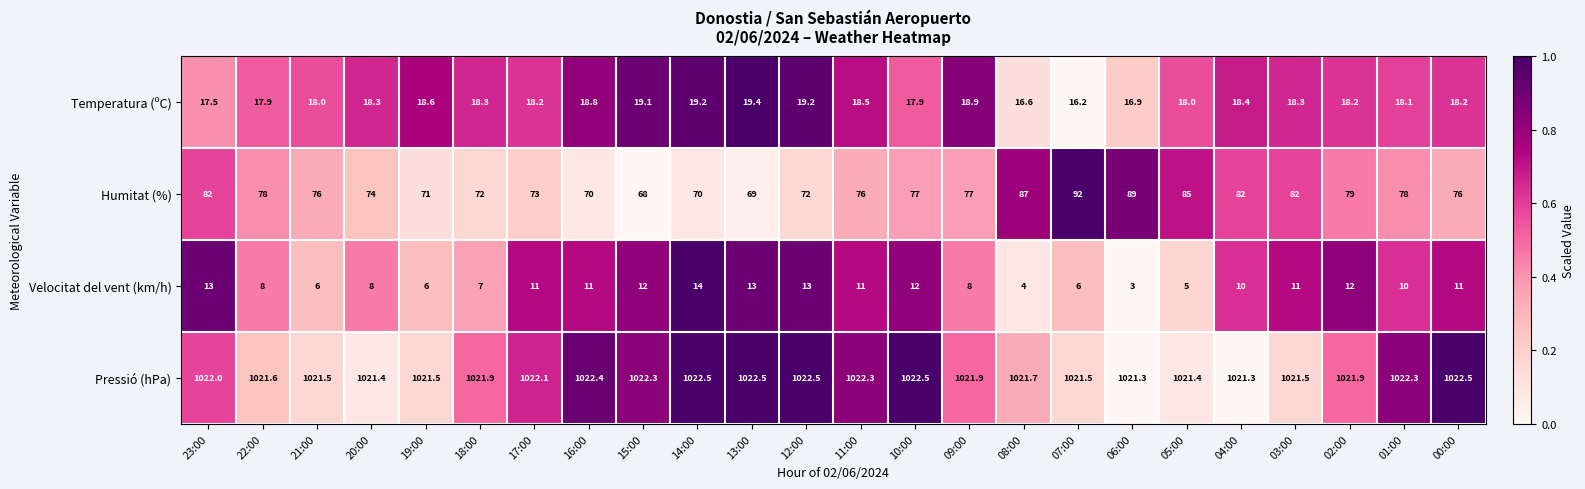

What is the maximum value for Temperatura (ºC)?

19.4